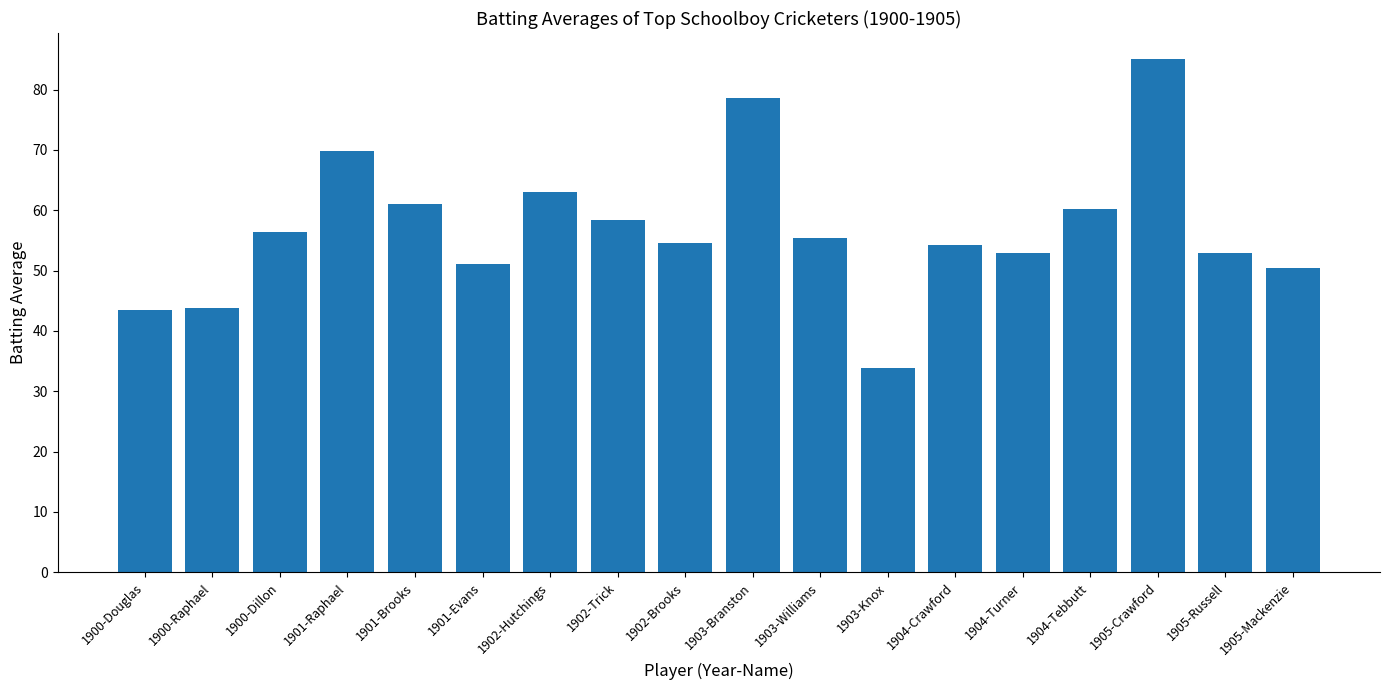

Where does the data first go above 55?

1900-Dillon